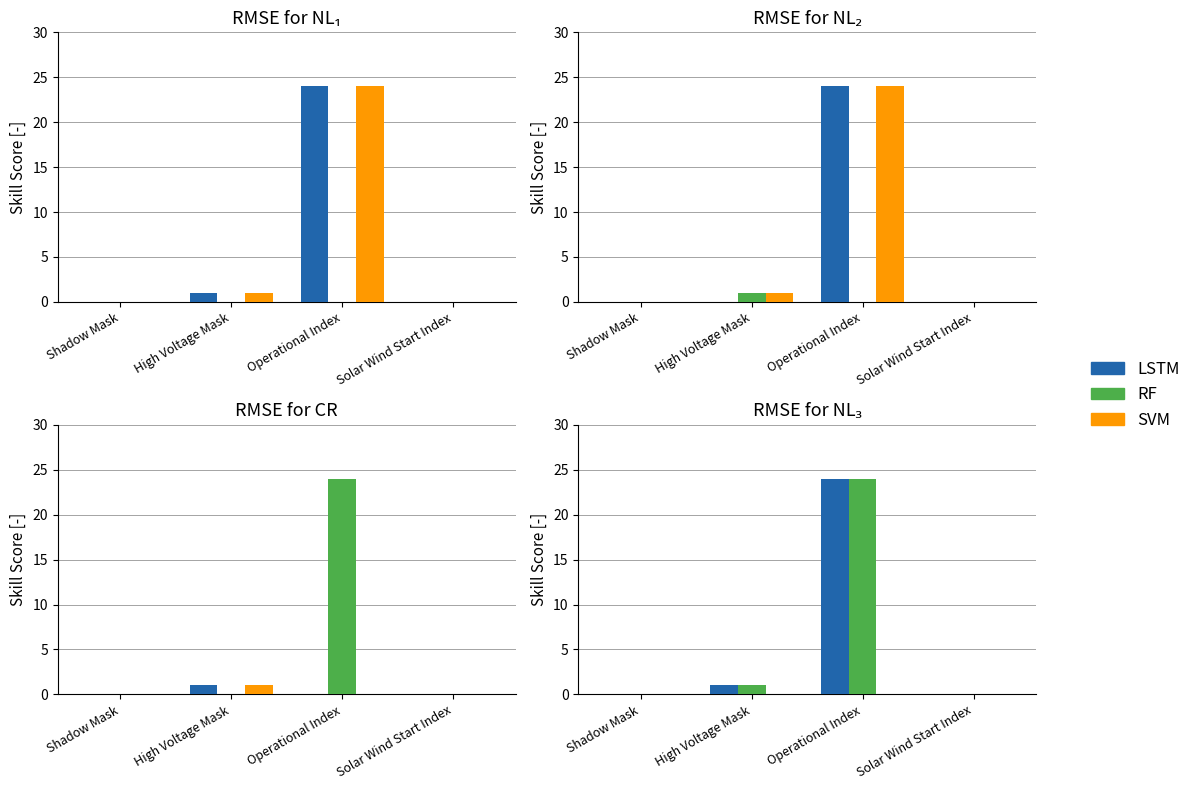

At which category does the chart reach its minimum across all series?

Shadow Mask